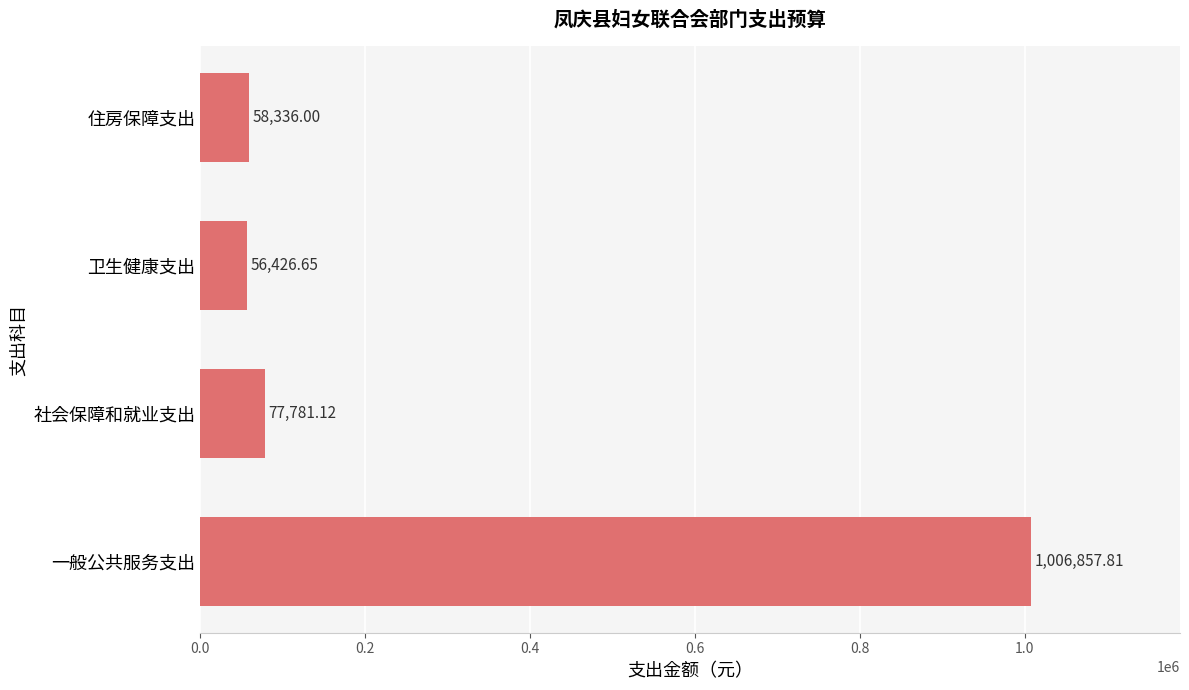

What is the average value?

299850.4